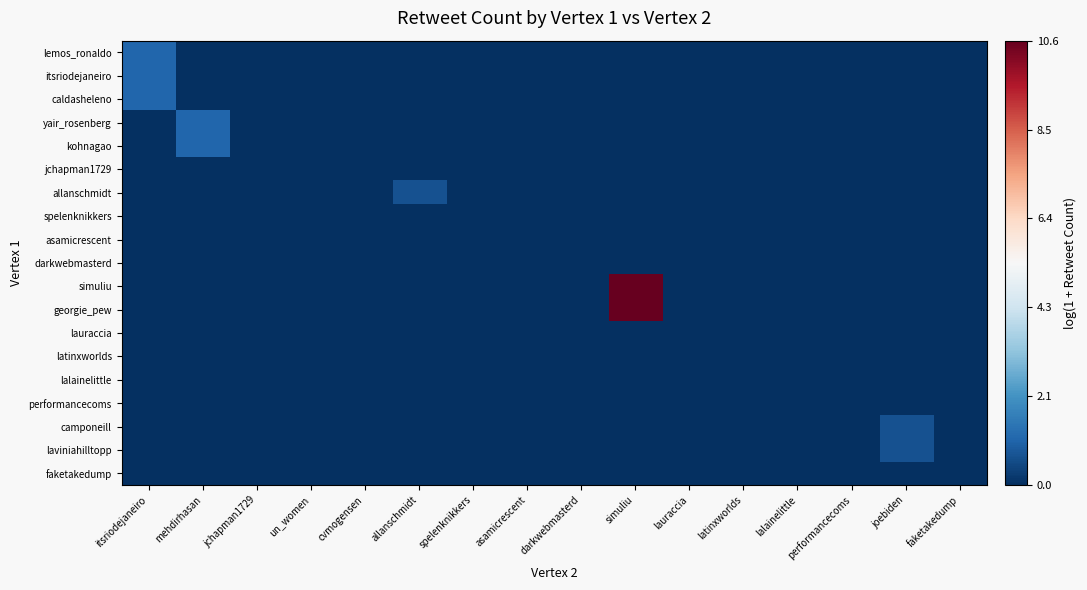

Which series has the largest total across all categories?

simuliu